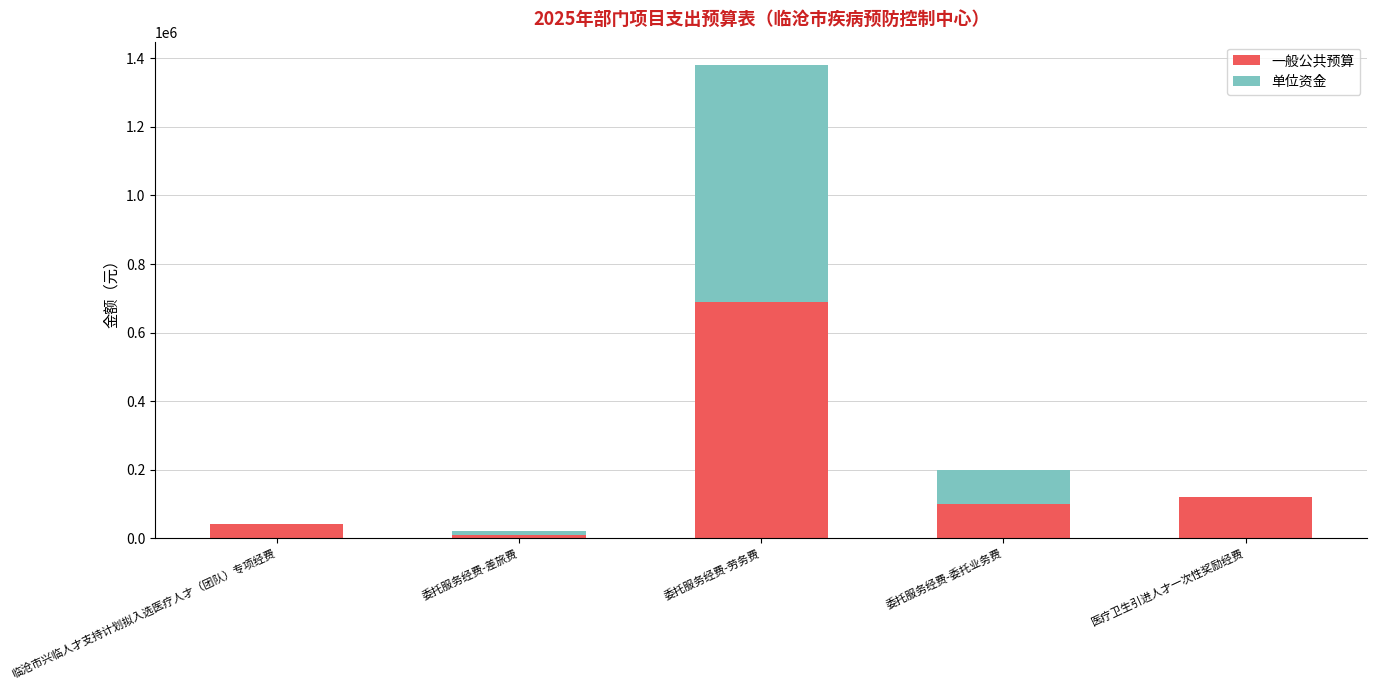

What is the sum of the 一般公共预算 values at 委托服务经费-劳务费 and 医疗卫生引进人才一次性奖励经费?

810000